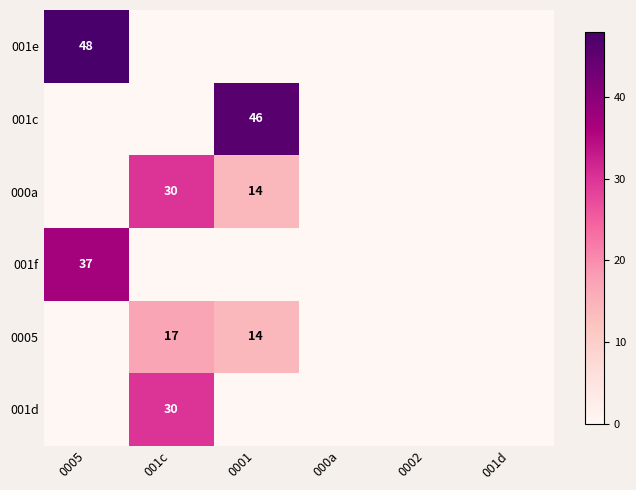

The 001d series shows 30 at 001c. True or false?

True